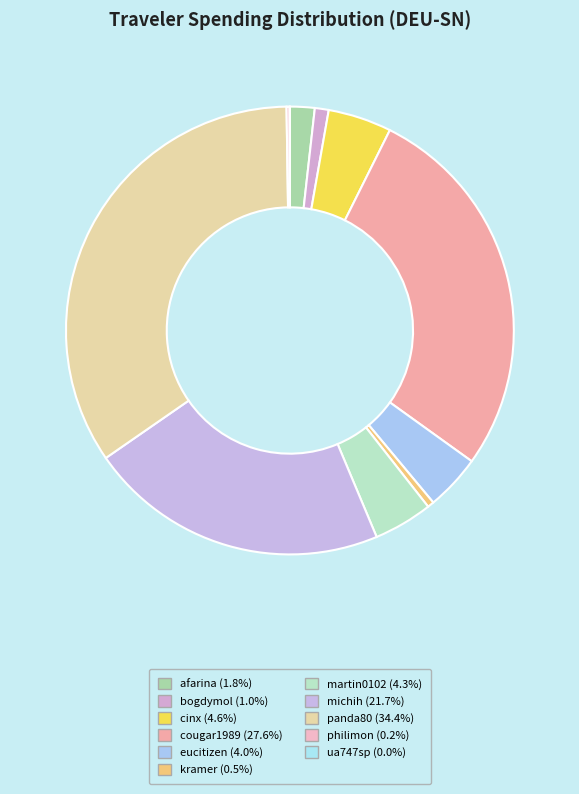

Between michih and bogdymol, which is larger?

michih